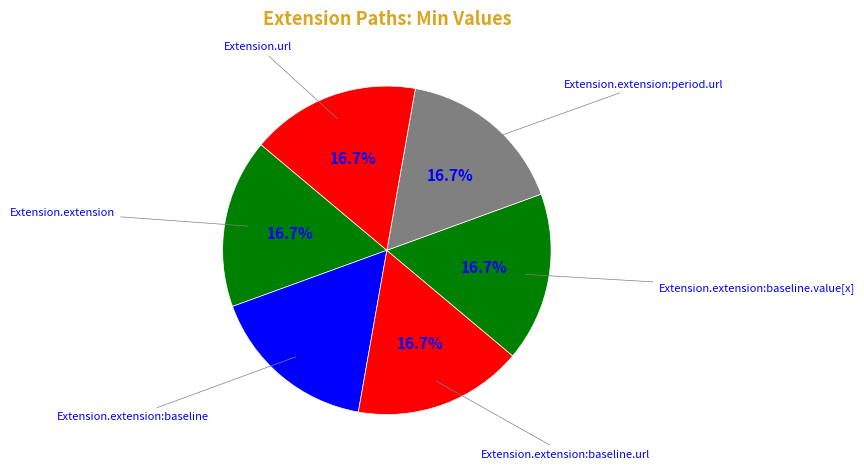

Count the number of slices in the pie.

6